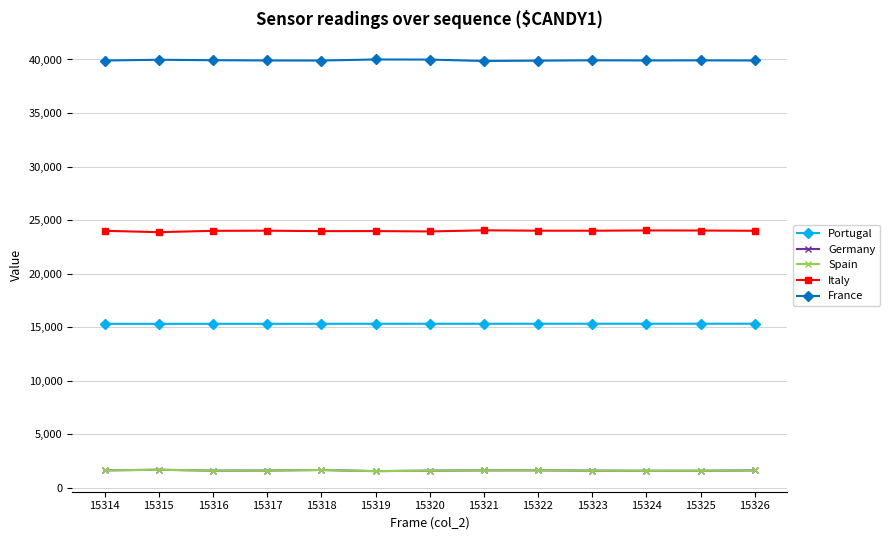

What is the value of the France point at the 10th from the left?

39922